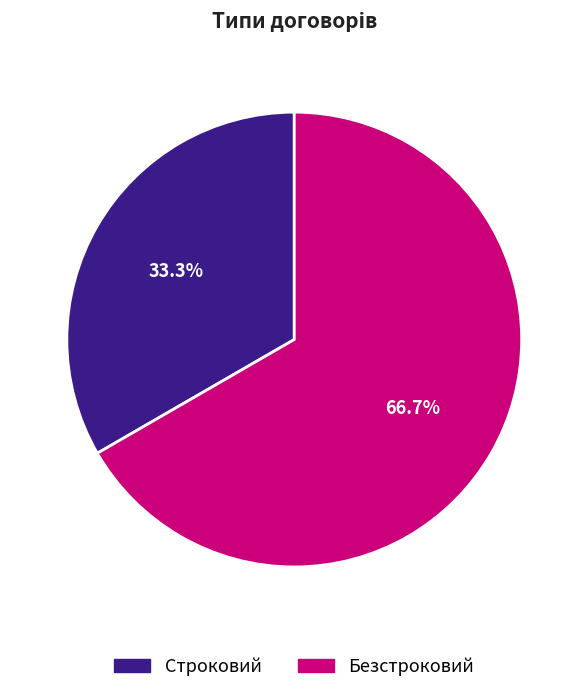

How many segments does this pie chart have?

2